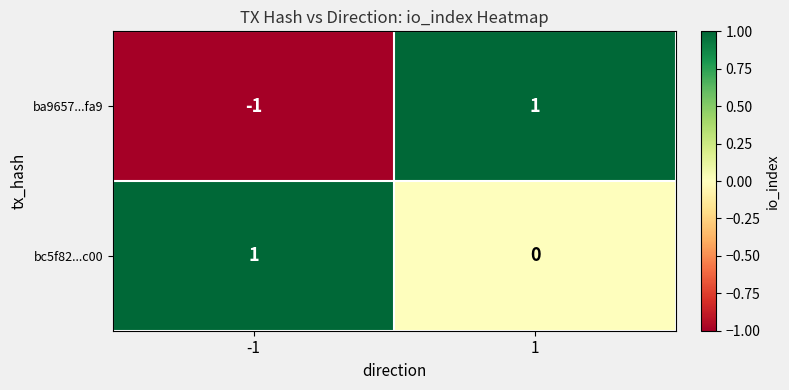

Which series has the largest total across all categories?

bc5f82...c00